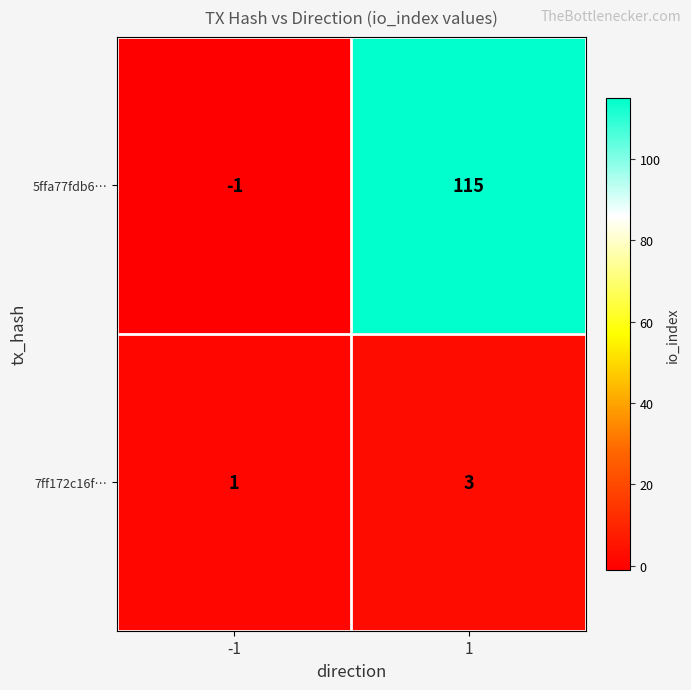

Reading right to left, transcribe all the data shown in this chart.

5ffa77fdb6…: 115	-1
7ff172c16f…: 3	1